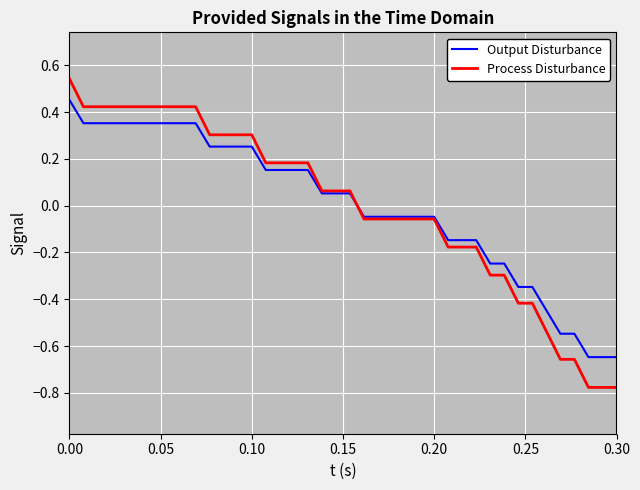

Which series has the widest spread of values?

Process Disturbance